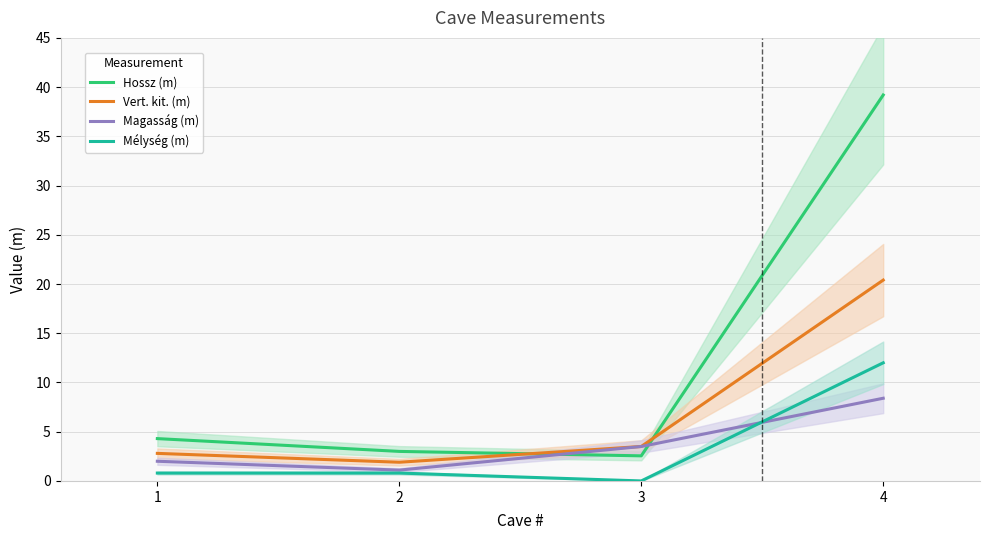

Reading right to left, what are all the values shown in this chart?

Hossz (m): 4=39.2	3=2.5	2=3.0	1=4.3
Vert. kit. (m): 4=20.4	3=3.5	2=1.9	1=2.8
Magasság (m): 4=8.4	3=3.5	2=1.1	1=2.0
Mélység (m): 4=12.0	3=0.0	2=0.8	1=0.8